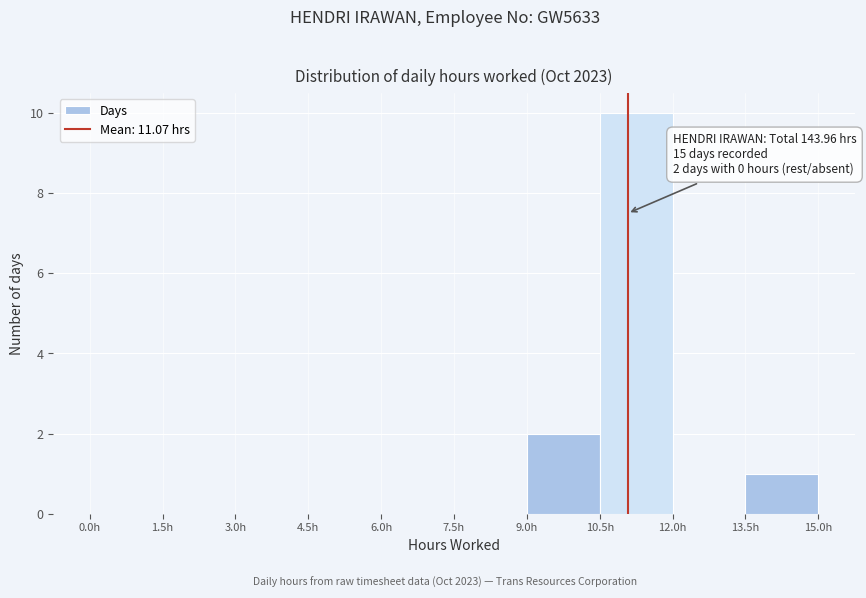

Over which range of the x-axis is the bar tallest?

10.5 to 12.0